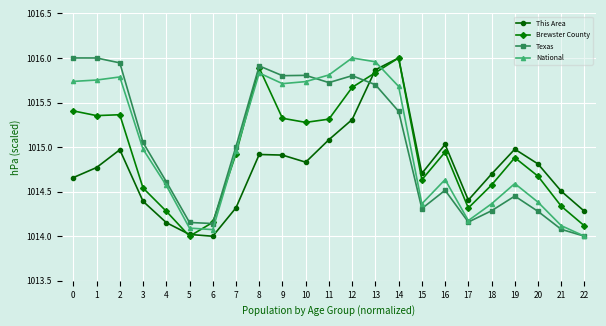

What is the difference between the highest and lowest values at 22?

0.3